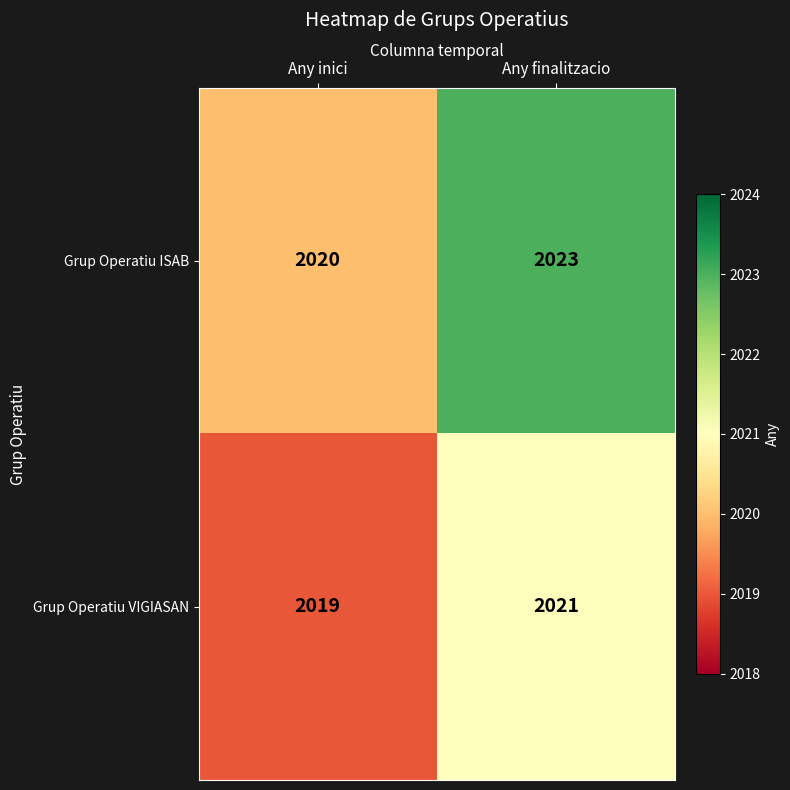

At which category does the chart reach its minimum across all series?

Any inici